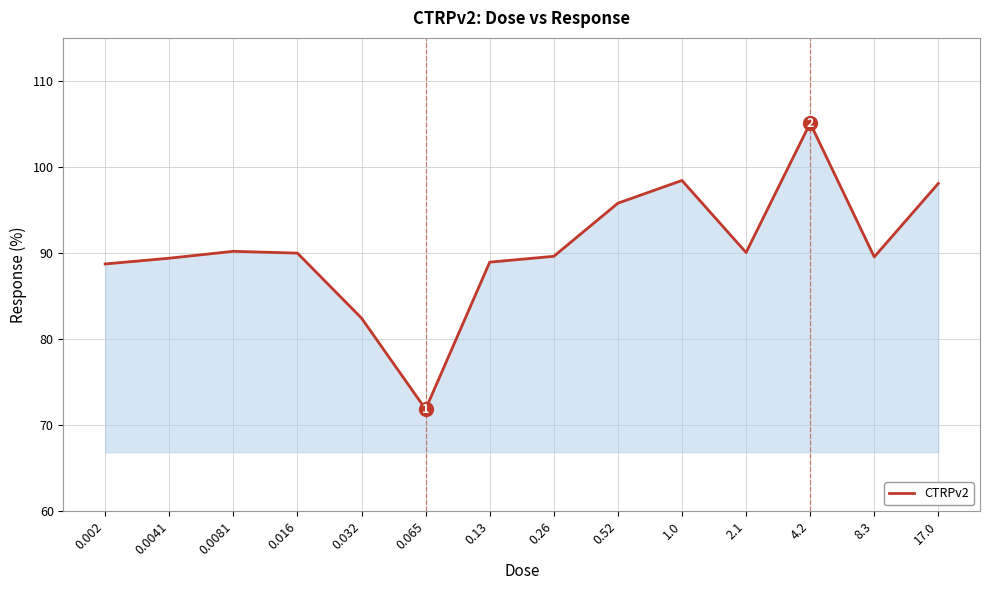

What is the smallest value displayed?

71.9